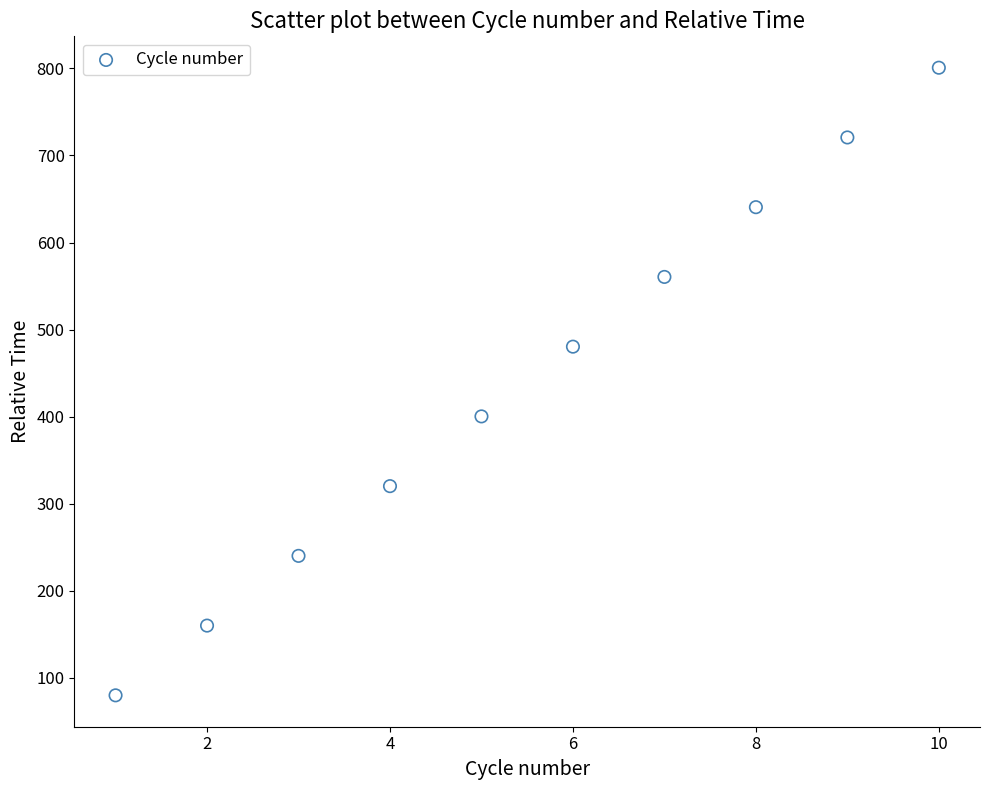

What is the range of Y values (max minus min)?

720.7